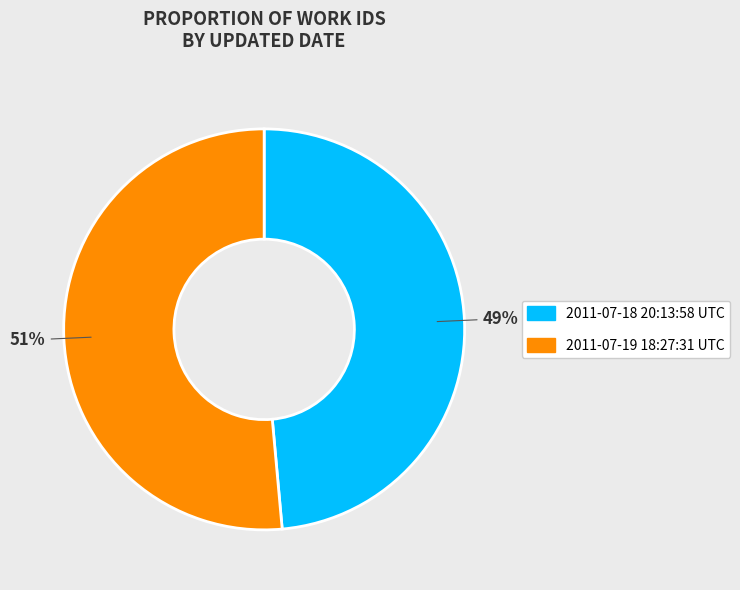

Do 2011-07-19 18:27:31 UTC and 2011-07-18 20:13:58 UTC together represent more than half of the pie?

Yes